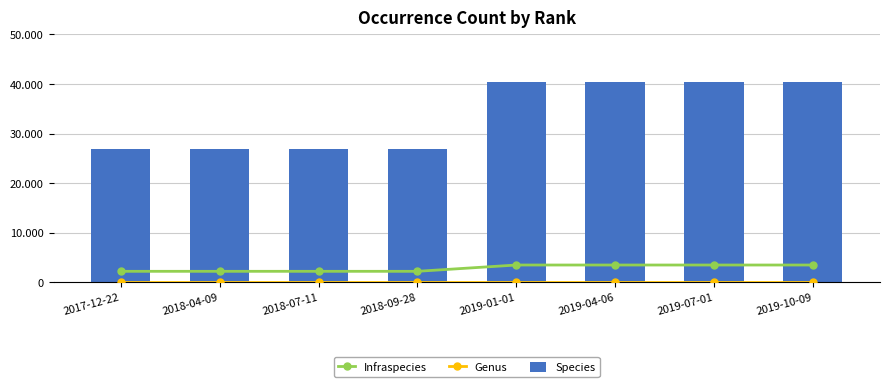

At which label does Infraspecies reach its peak?

2019-01-01